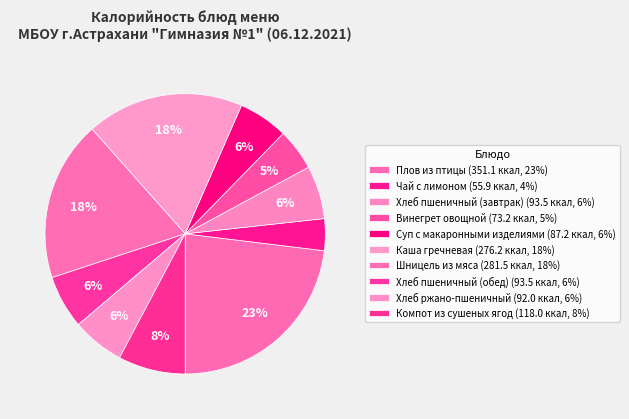

Which has a higher value, Шницель из мяса or Чай с лимоном?

Шницель из мяса